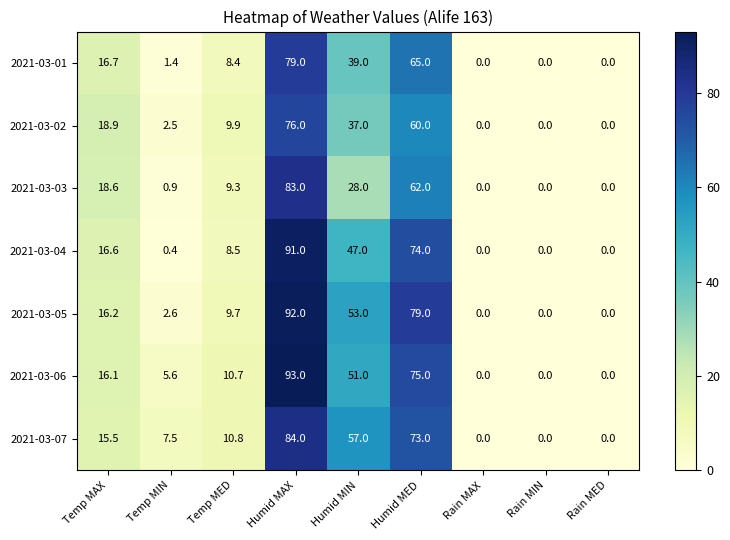

True or false: 2021-03-02 has a value of 12.8 at Humid MED.

False